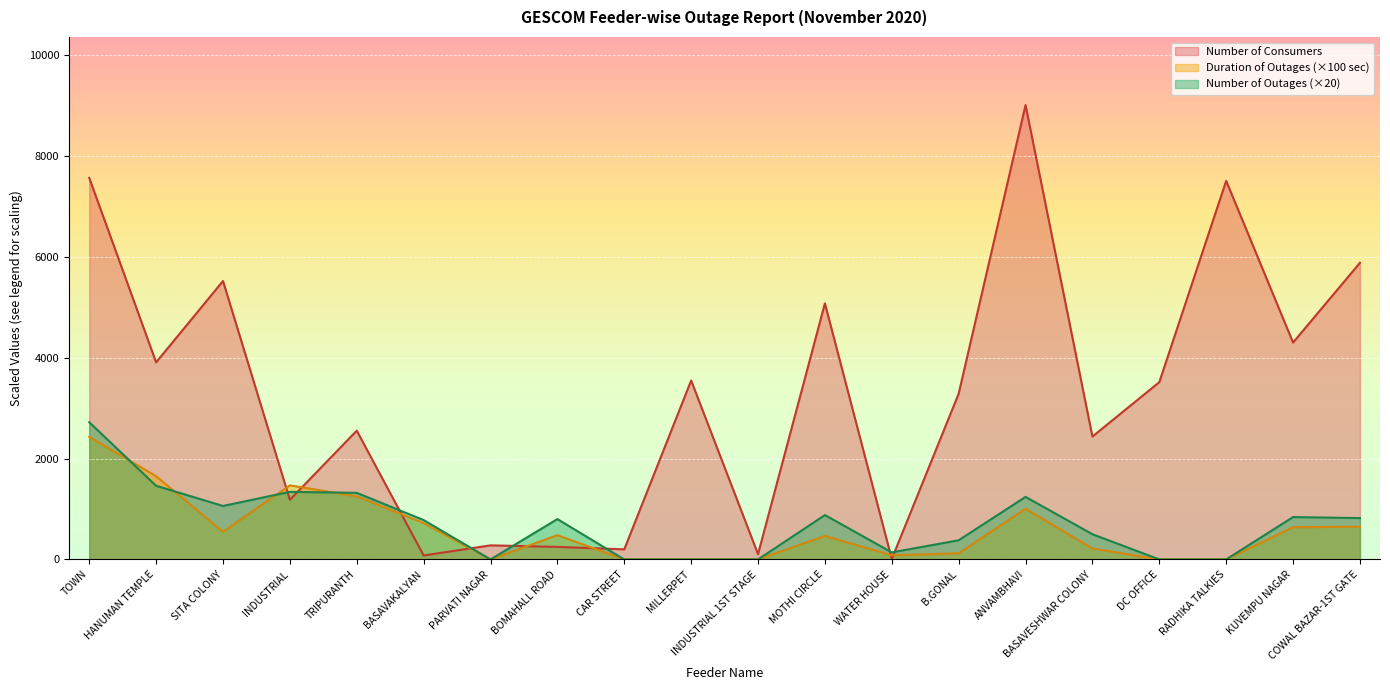

Which category has the highest value across all series?

ANVAMBHAVI